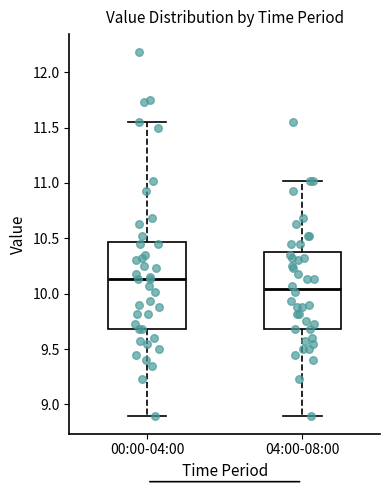

Where does the upper whisker of the box for 00:00-04:00 end on the y-axis? The values are not printed on the chart, so give them approximately, as read against the axis.

11.55